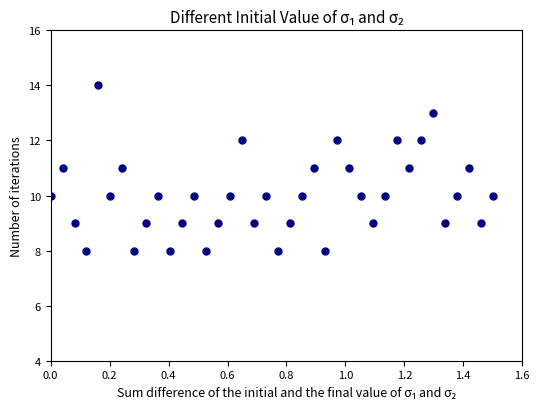

What is the range of Y values (max minus min)?

6